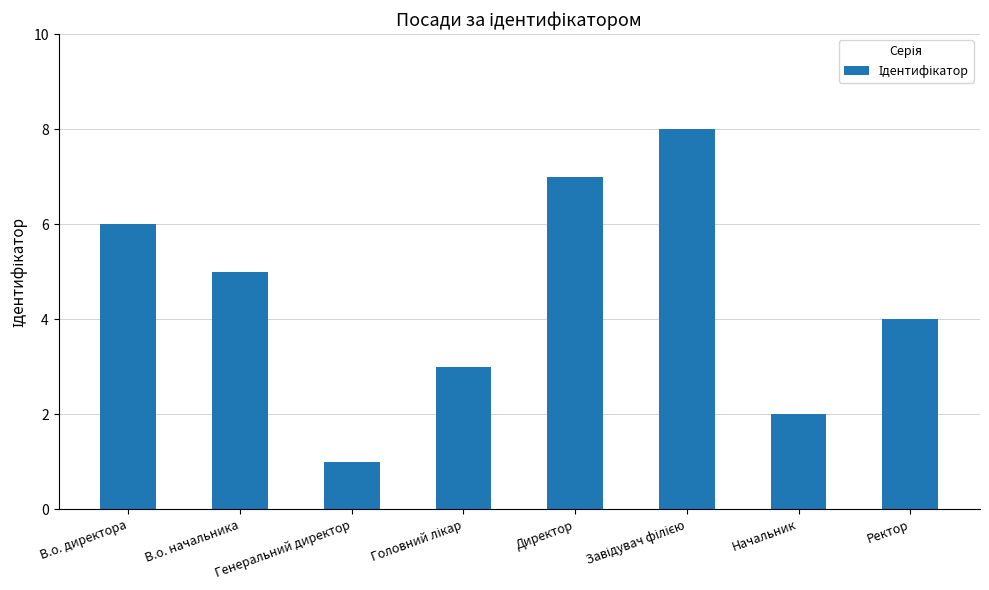

What is the greatest value displayed?

8